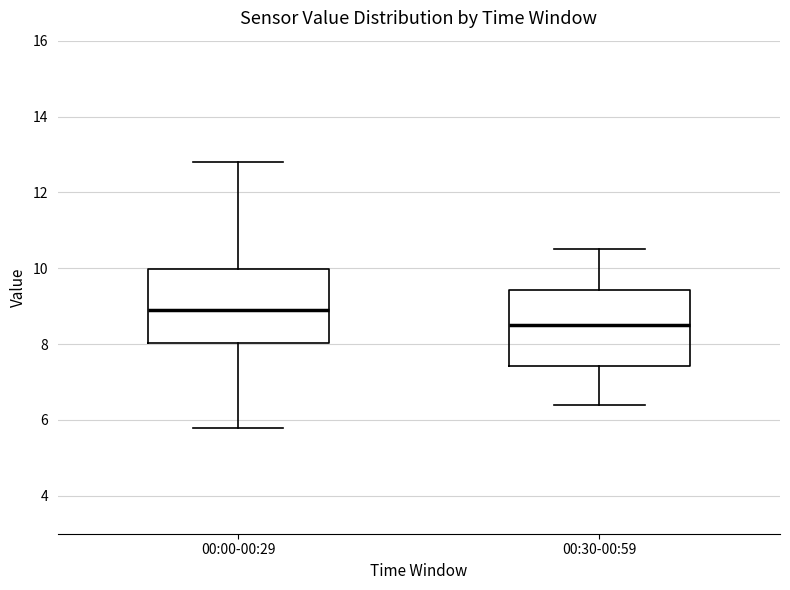

Reading left to right, transcribe this box plot: for each box, give where its median line is, the range the box spans, and where its two whiskers end, as read against the y-axis. The values are not printed on the chart, so give them approximately, as read against the axis.

00:00-00:29: median 9.0, box 8.0 to 10.0, whiskers 5.8 to 12.8
00:30-00:59: median 8.6, box 7.4 to 9.4, whiskers 6.4 to 10.6